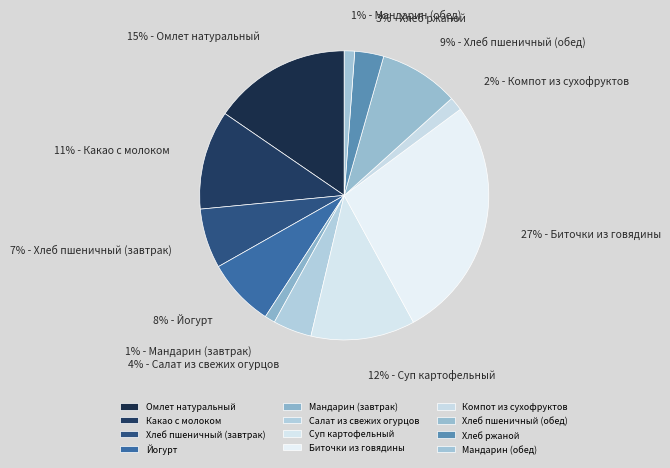

What percentage is the Салат из свежих огурцов slice, to the nearest percent?

4%